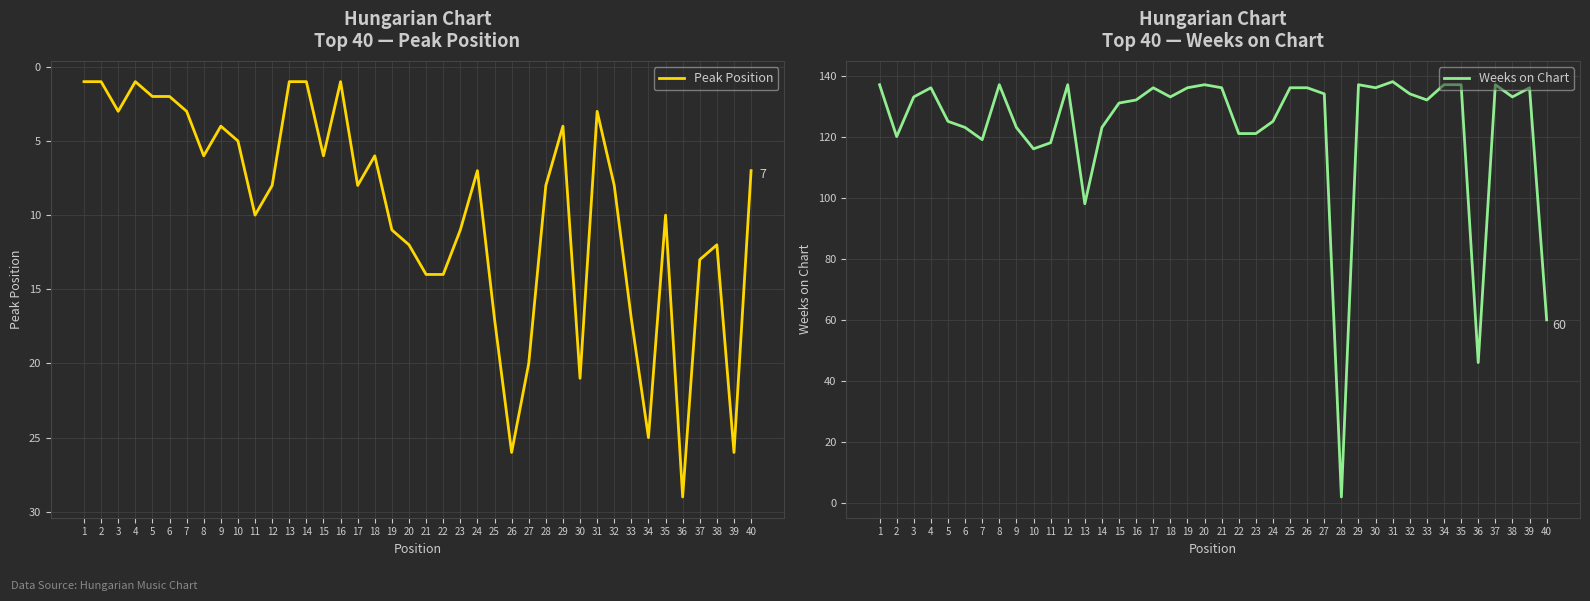

Which category has the highest value across all series?

31